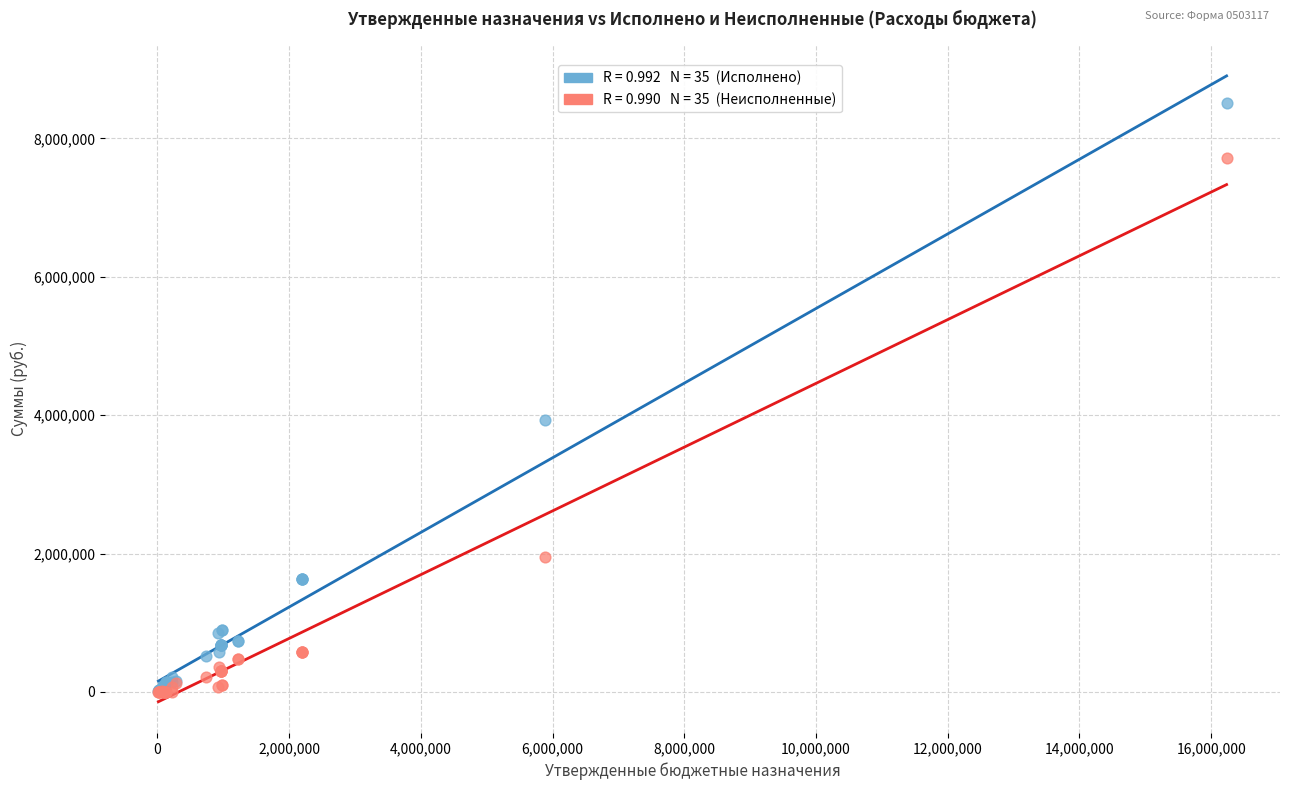

Across all series, what Y value is closest to 4255694?

3931958.0